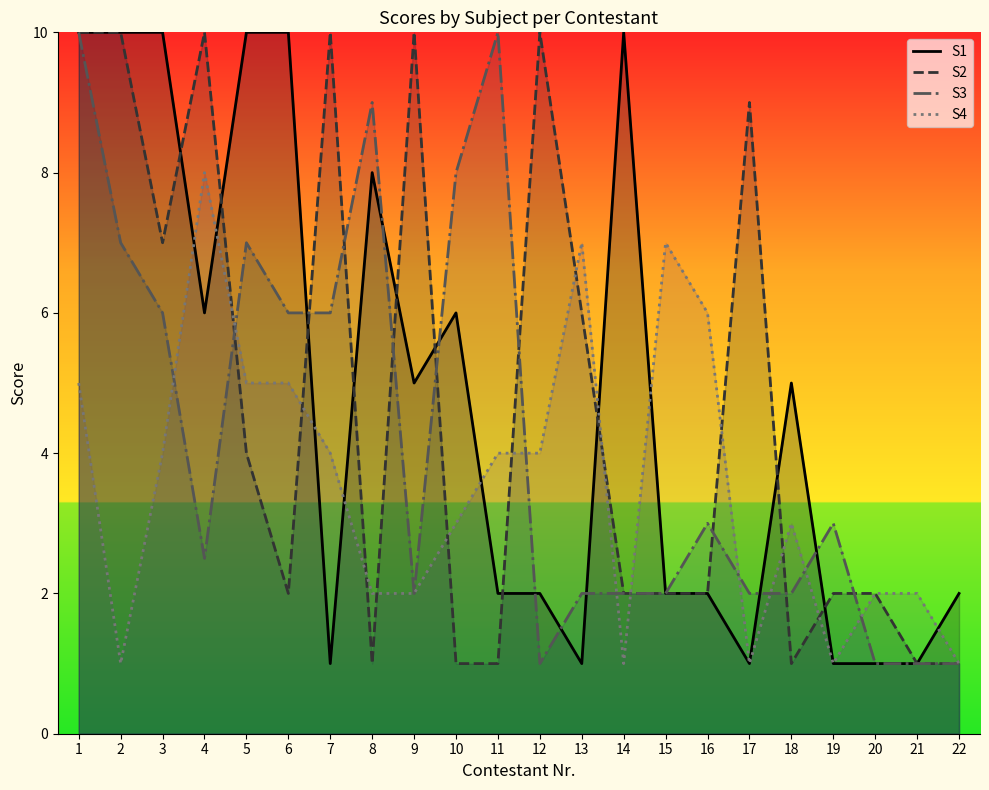

How many times do S4 and S2 cross each other?

12